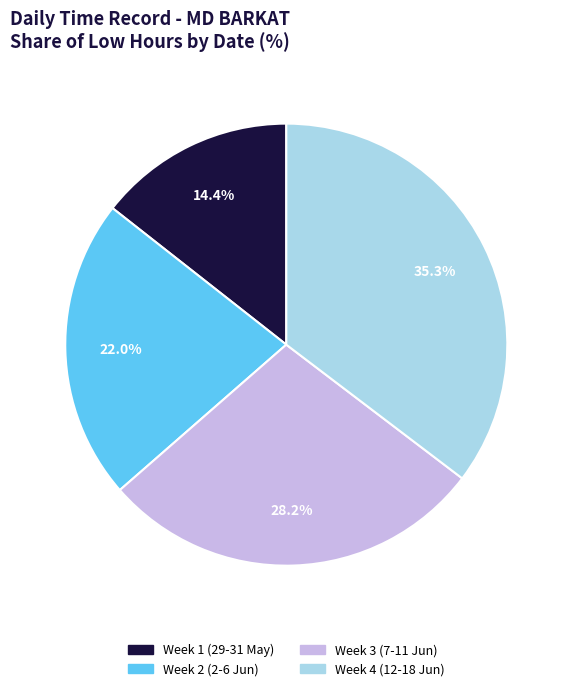

Is there any slice that represents more than half of the pie?

No